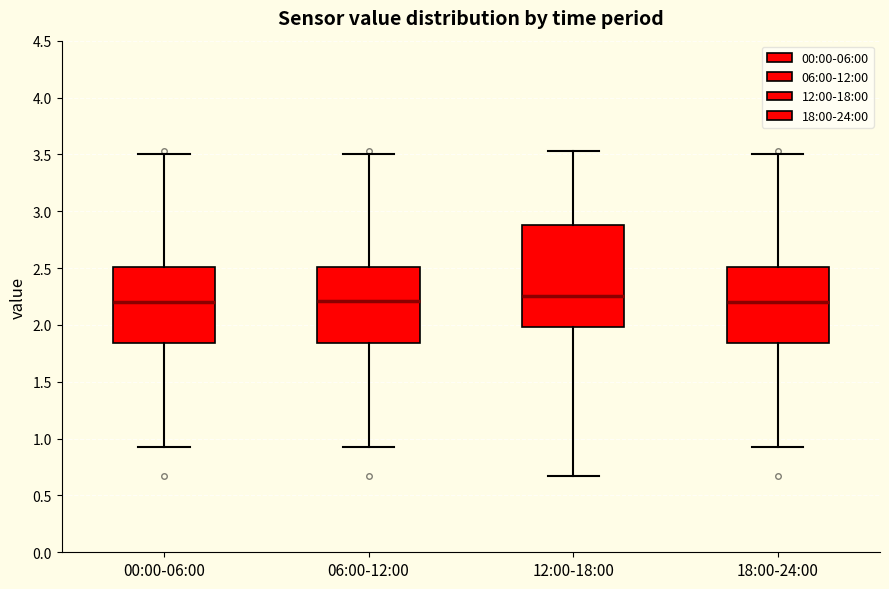

Comparing the boxes themselves (not the whiskers), which one is the tallest?

12:00-18:00